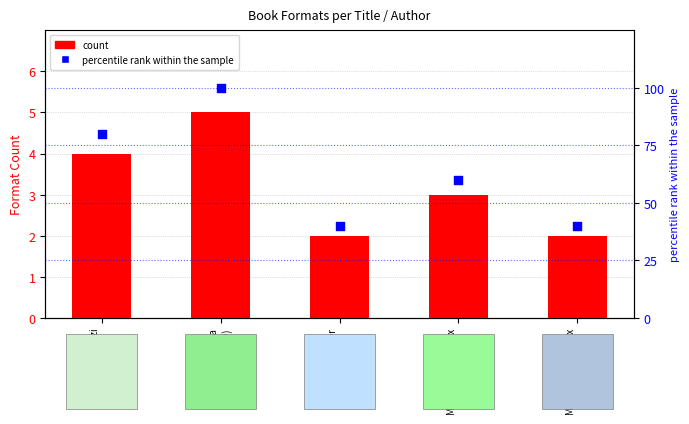

Which series has the widest spread of Y values?

percentile rank within the sample